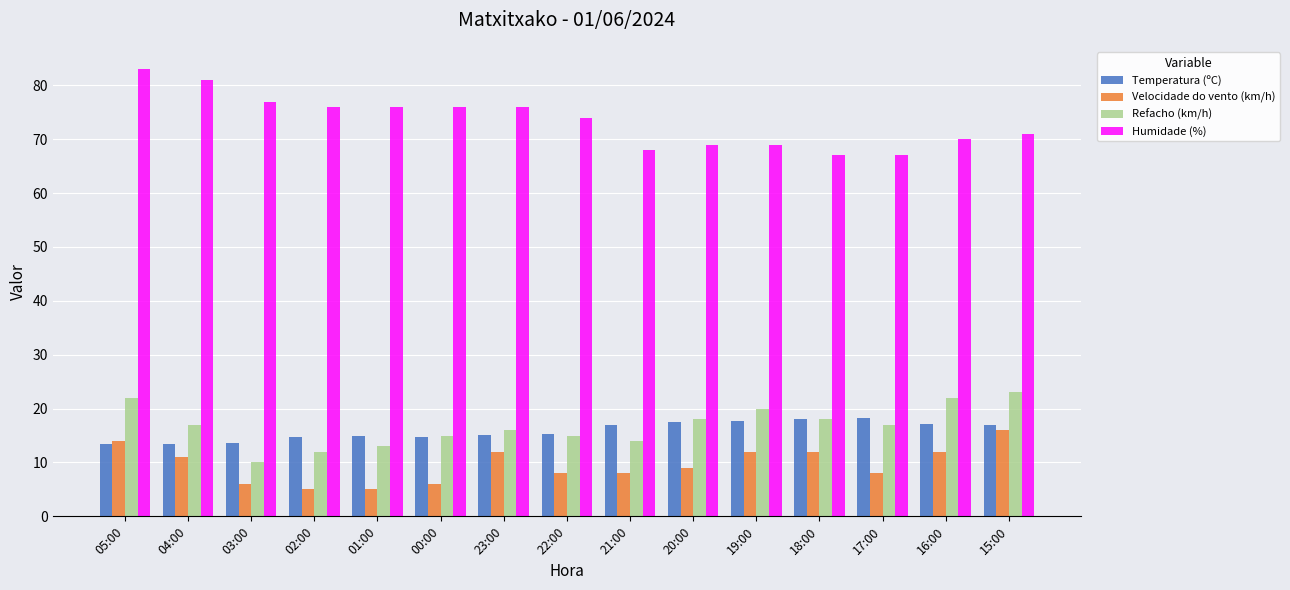

What is the highest value of the Humidade (%) series?

83.0